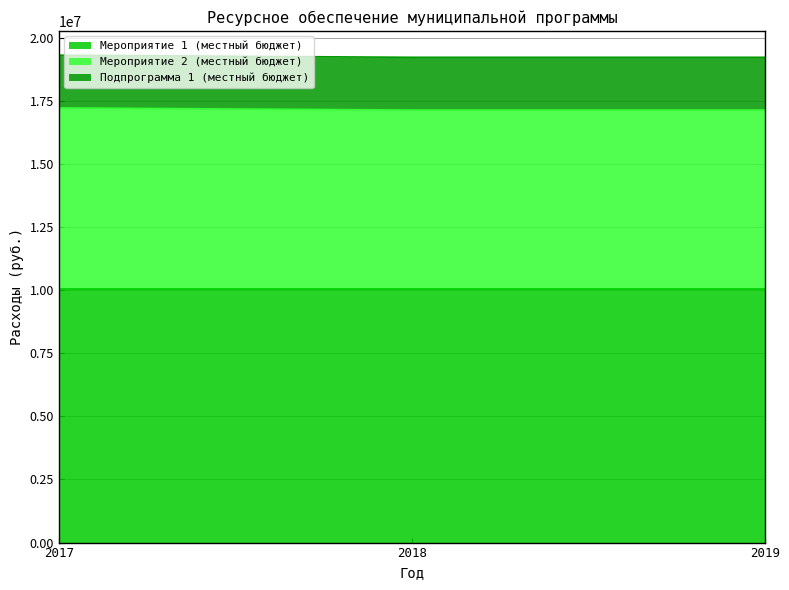

Which series changed the most between 2018 and 2019?

Мероприятие 1 (местный бюджет)